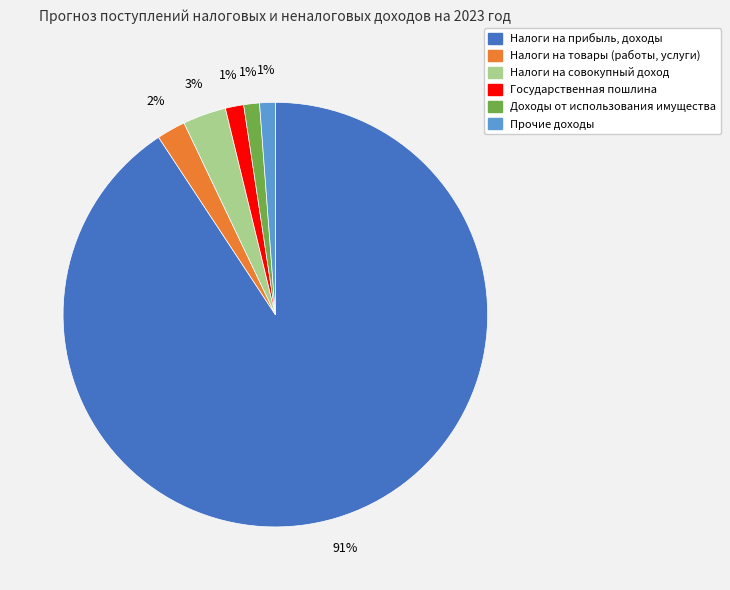

How many slices are in this pie chart?

6